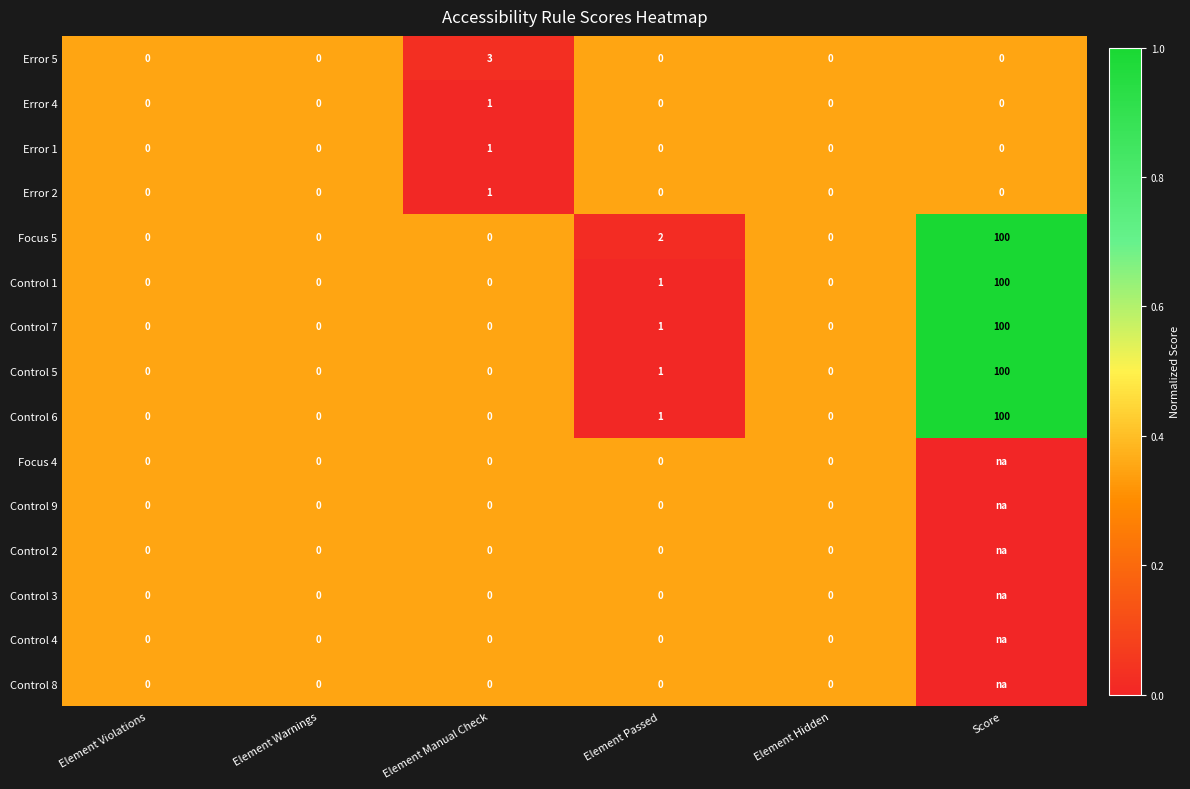

Between Element Violations and Element Passed, which series saw the biggest shift?

Focus 5